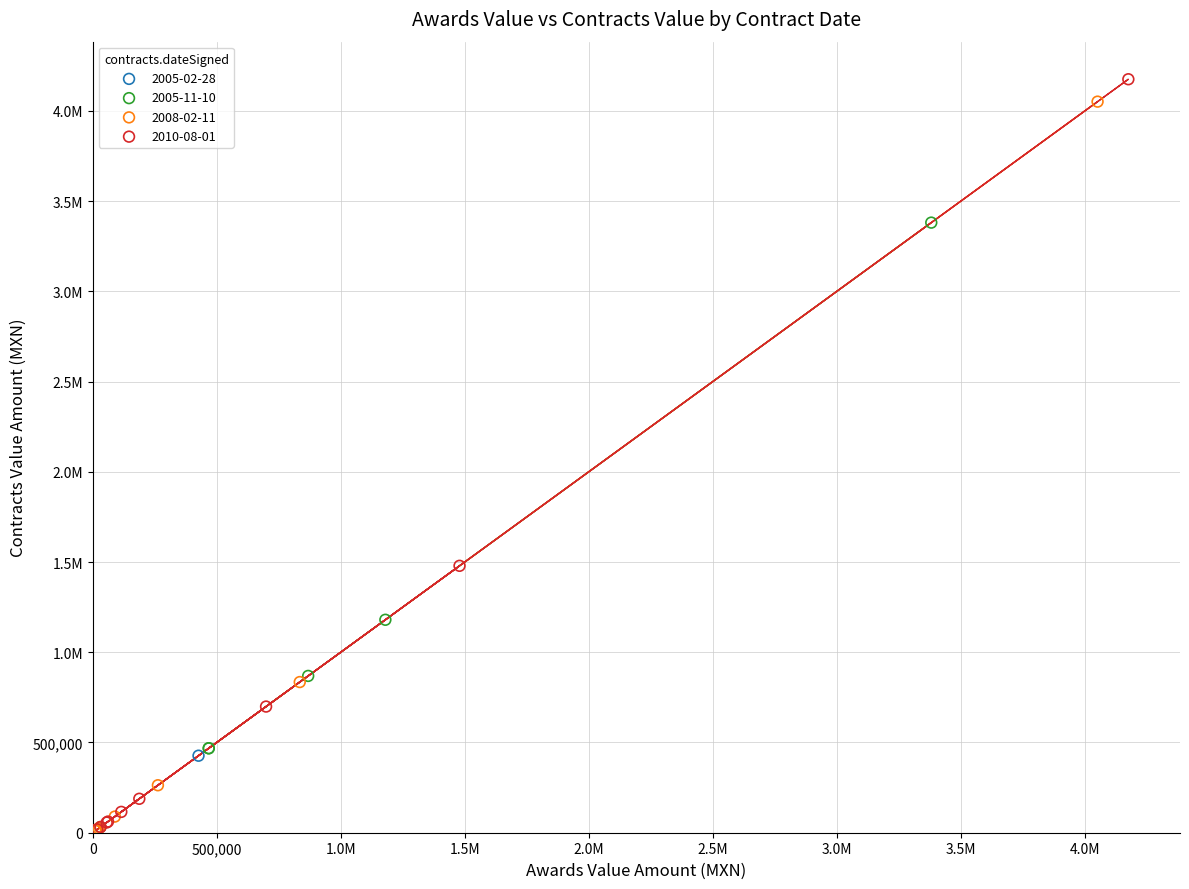

What are all the series names shown in the legend?

2005-02-28, 2005-11-10, 2008-02-11, 2010-08-01